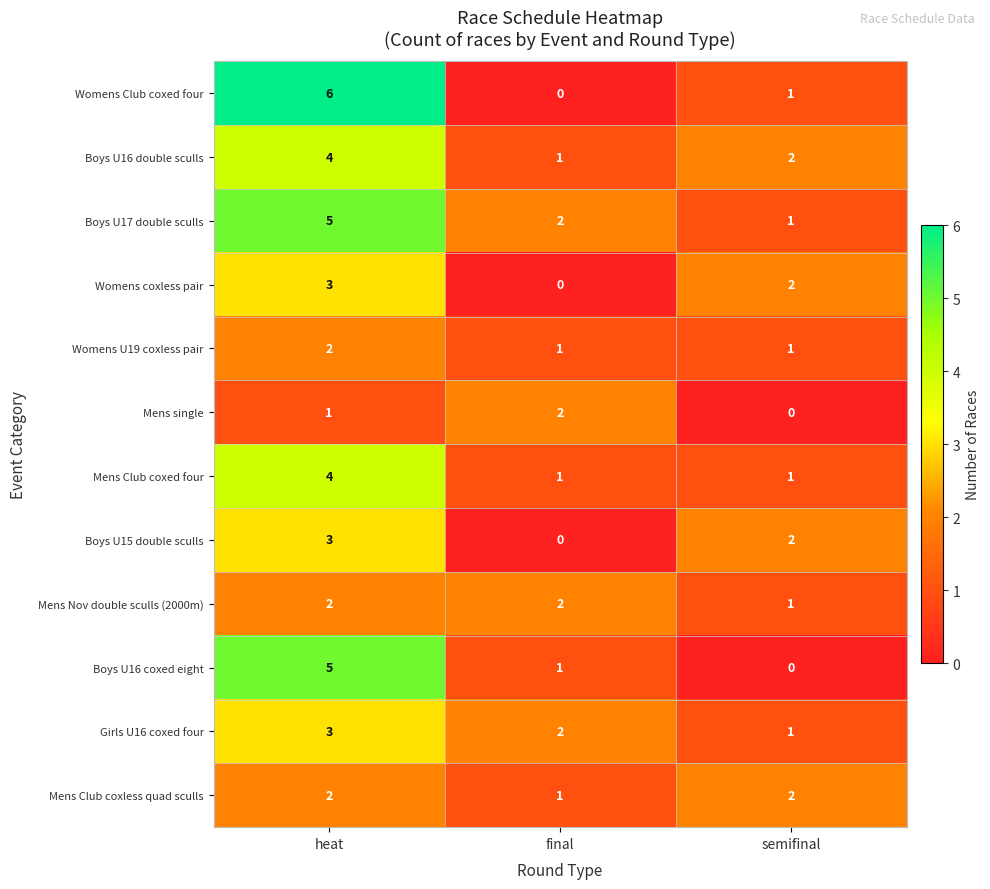

What is the sum of the Boys U17 double sculls values at heat and semifinal?

6